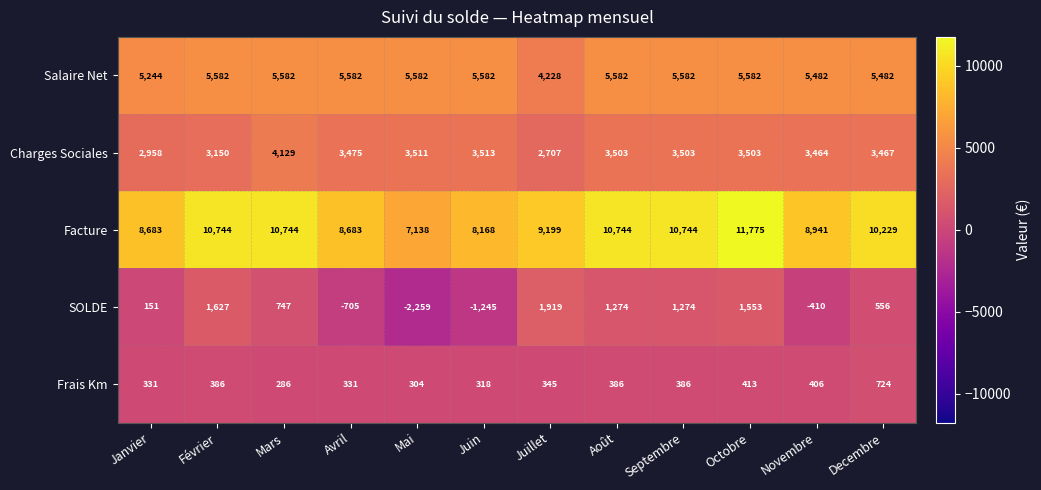

The Facture series shows 8168 at Juin. True or false?

True